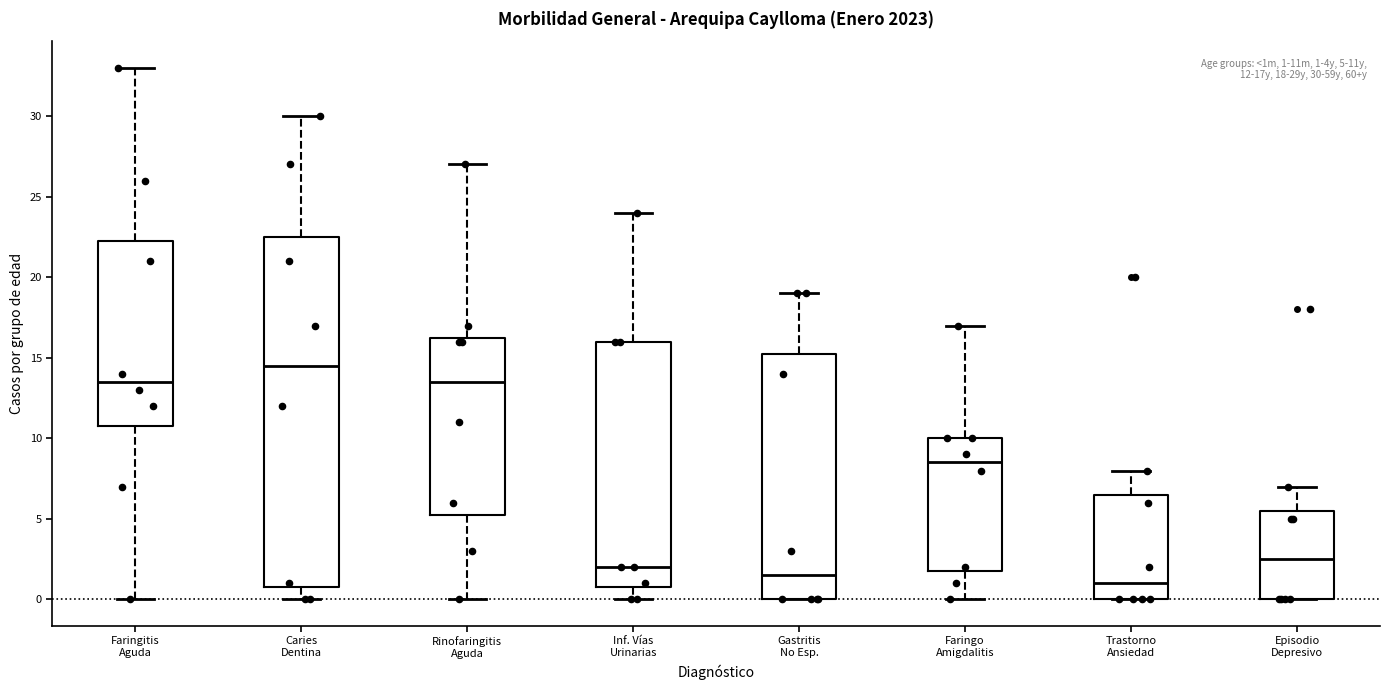

Which box is the tallest, from its lower edge to its upper edge?

Caries Dentina